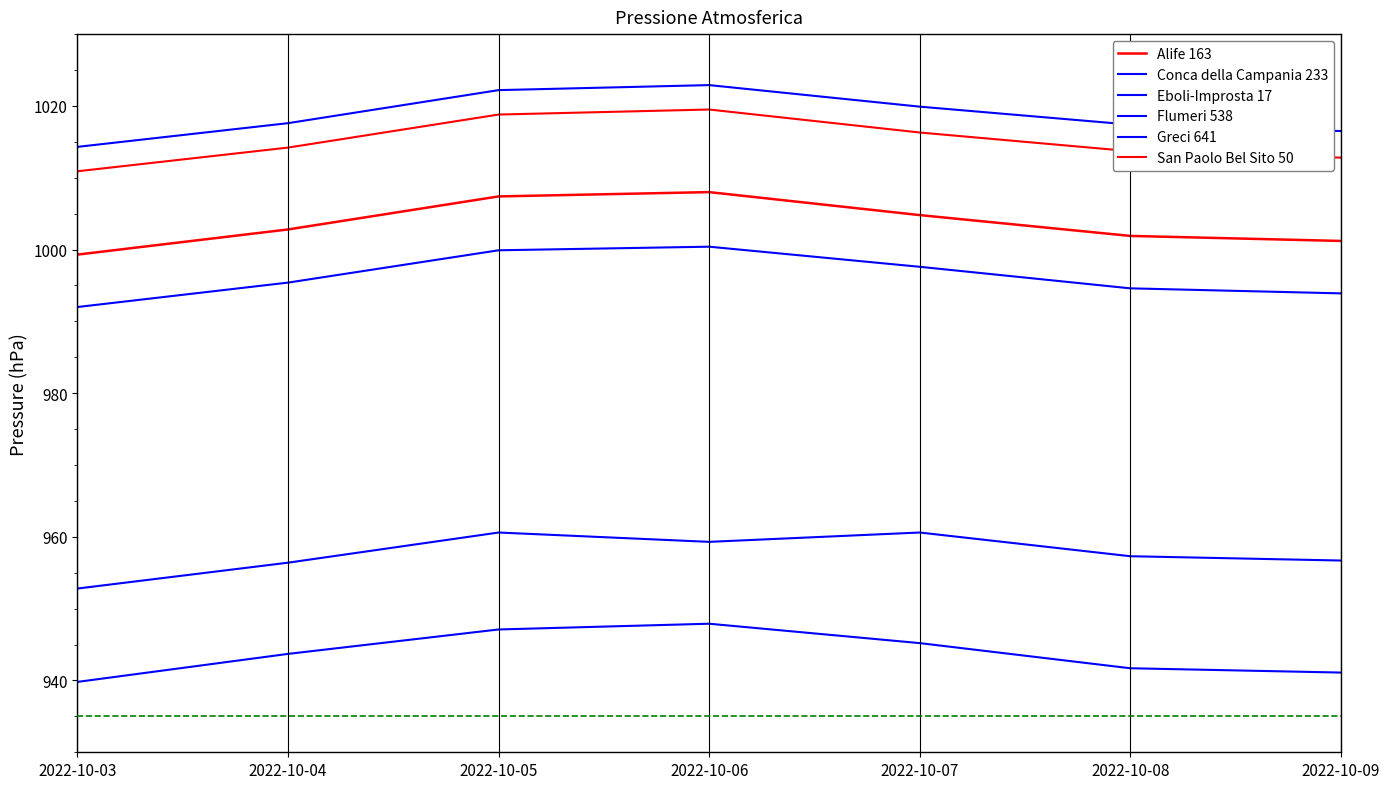

Reading right to left, extract all data points from this chart.

Alife 163: 2022-10-09=1001.2	2022-10-08=1001.9	2022-10-07=1004.8	2022-10-06=1008.0	2022-10-05=1007.4	2022-10-04=1002.8	2022-10-03=999.3
Conca della Campania 233: 2022-10-09=993.9	2022-10-08=994.6	2022-10-07=997.6	2022-10-06=1000.4	2022-10-05=999.9	2022-10-04=995.4	2022-10-03=992.0
Eboli-Improsta 17: 2022-10-09=1016.5	2022-10-08=1017.4	2022-10-07=1019.9	2022-10-06=1022.9	2022-10-05=1022.2	2022-10-04=1017.6	2022-10-03=1014.3
Flumeri 538: 2022-10-09=956.7	2022-10-08=957.3	2022-10-07=960.6	2022-10-06=959.3	2022-10-05=960.6	2022-10-04=956.4	2022-10-03=952.8
Greci 641: 2022-10-09=941.1	2022-10-08=941.7	2022-10-07=945.2	2022-10-06=947.9	2022-10-05=947.1	2022-10-04=943.7	2022-10-03=939.8
San Paolo Bel Sito 50: 2022-10-09=1012.8	2022-10-08=1013.7	2022-10-07=1016.3	2022-10-06=1019.5	2022-10-05=1018.8	2022-10-04=1014.2	2022-10-03=1010.9